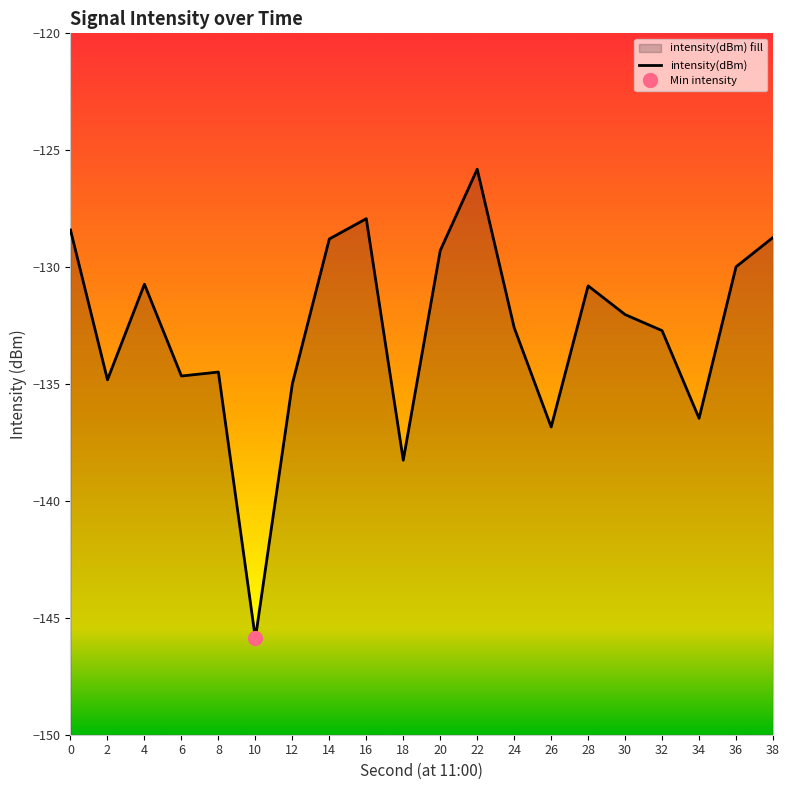

At which category does the chart reach its peak across all series?

22